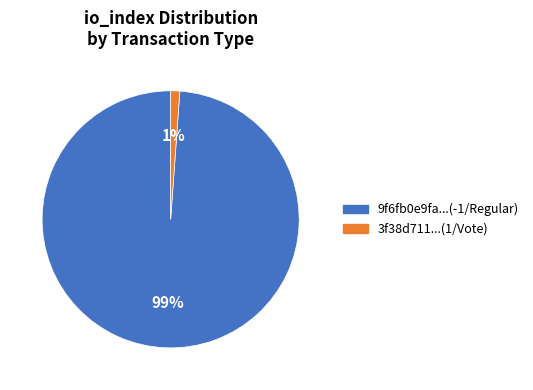

Which slice is the largest?

9f6fb0e9fa...(-1/Regular)